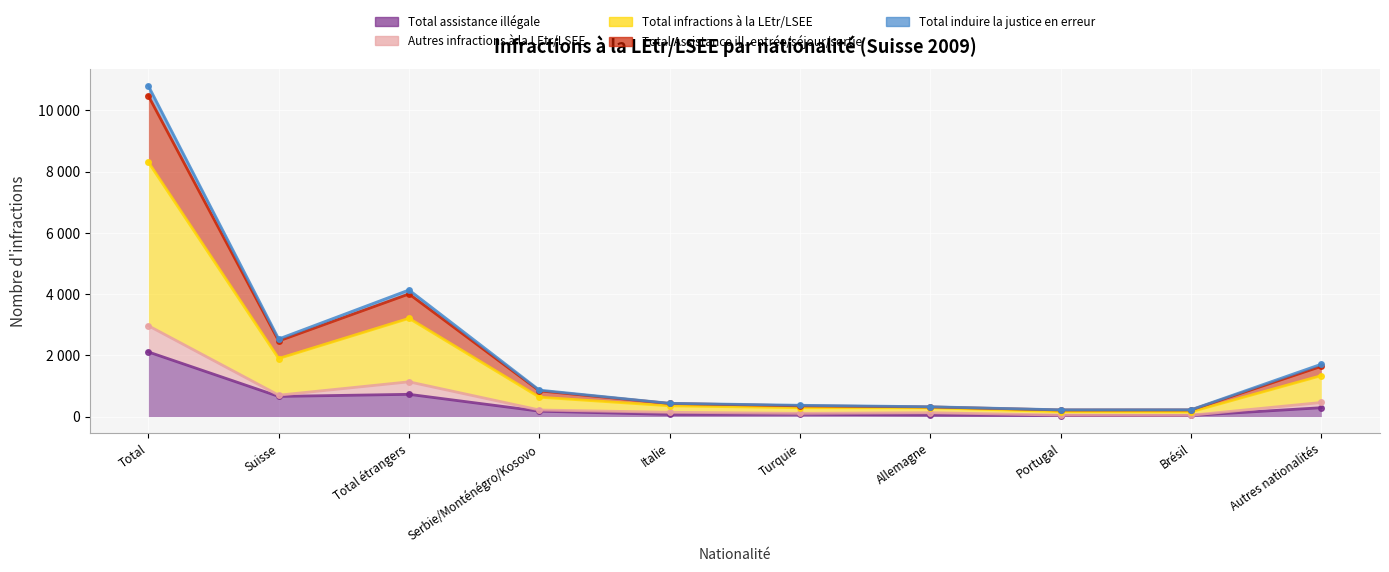

At which category does the chart reach its minimum across all series?

Portugal